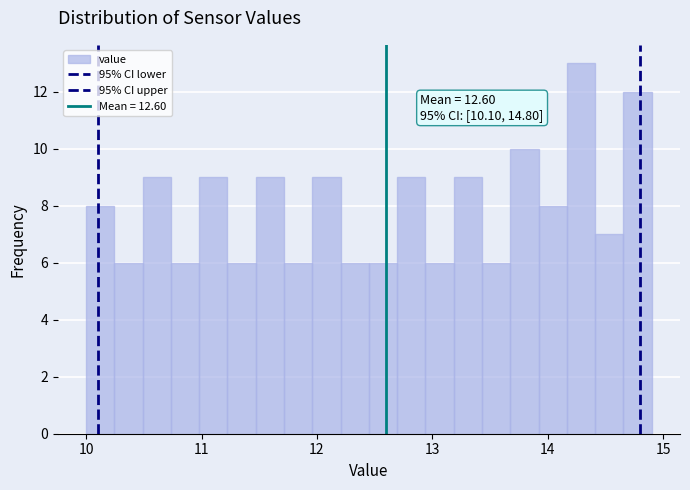

Around what value on the x-axis is the tallest bar? Give the approximate position of its centre, as read against the axis.

14.3